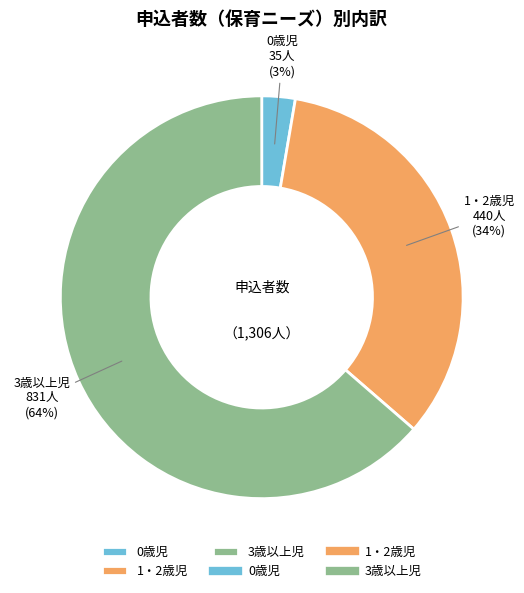

How many segments does this pie chart have?

3